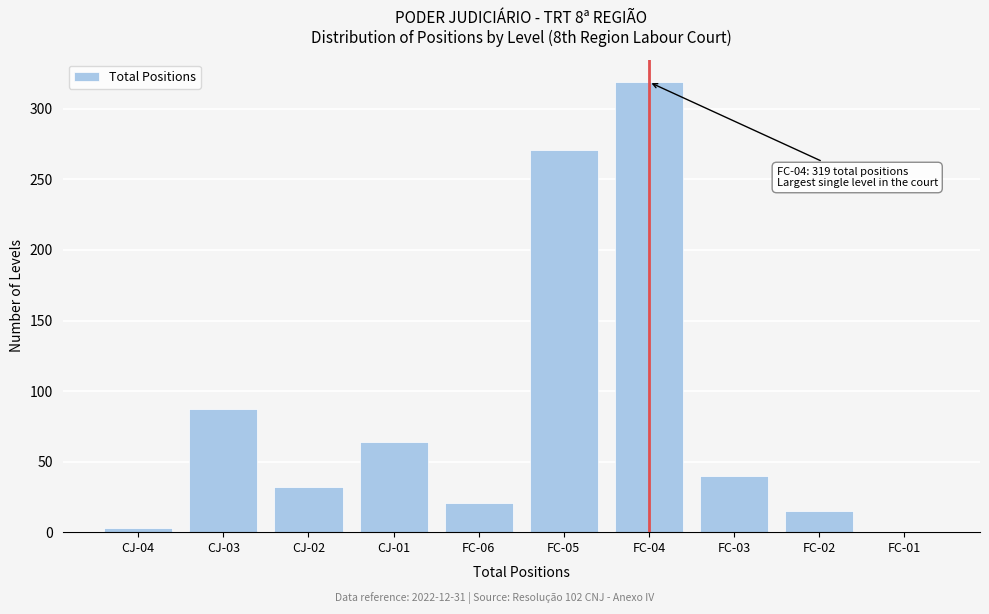

Reading right to left, extract all data points from this chart.

FC-01=0	FC-02=15	FC-03=40	FC-04=319	FC-05=271	FC-06=21	CJ-01=64	CJ-02=32	CJ-03=87	CJ-04=3